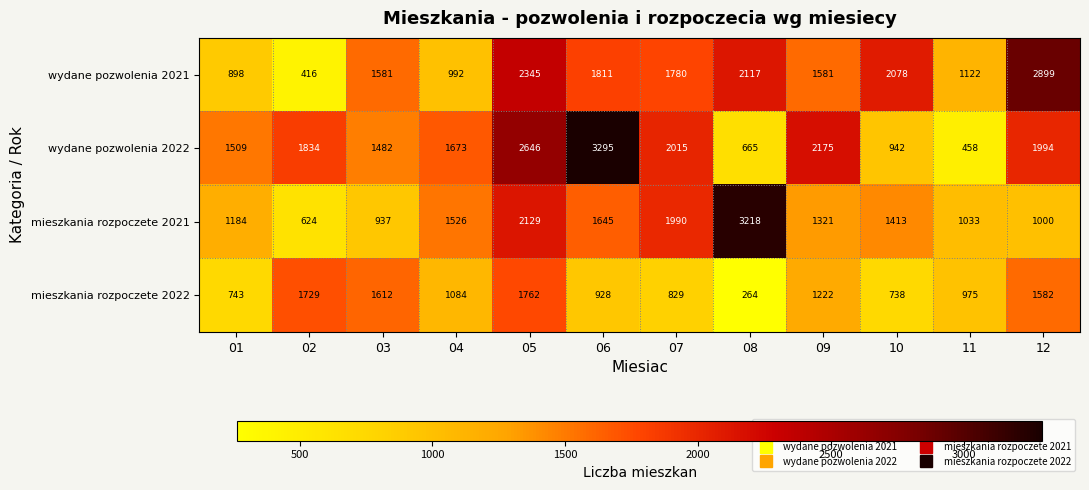

The value of wydane pozwolenia 2021 at 01 is 462. True or false?

False